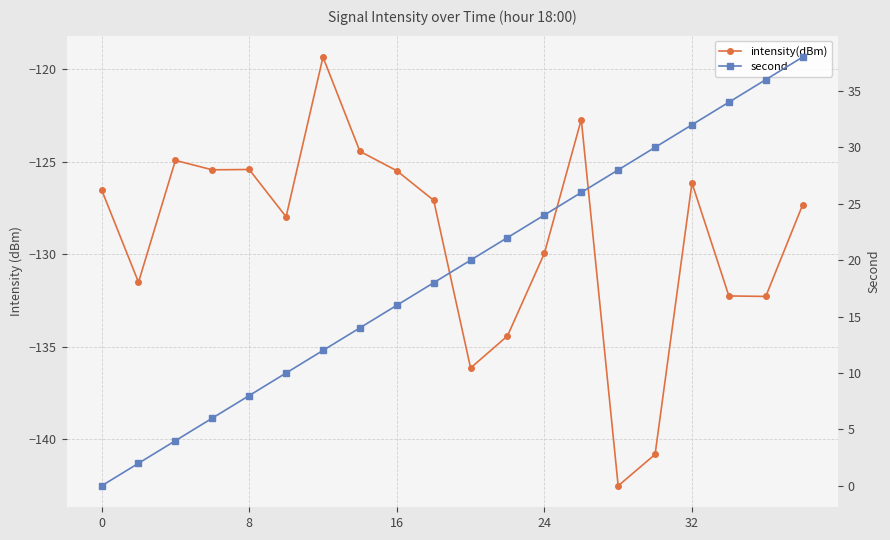

How many values in the second series exceed 20?

9